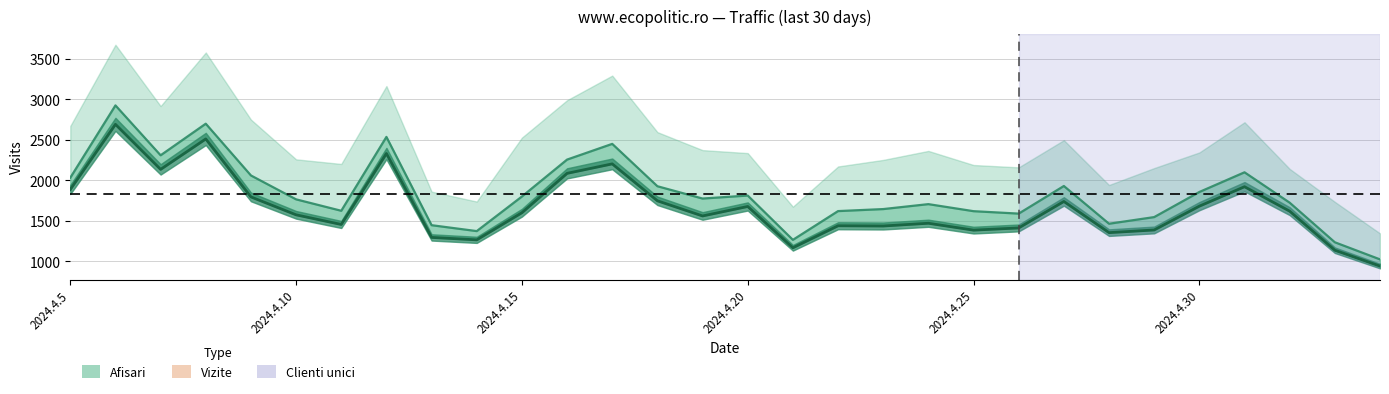

At which category is the sum across all series the highest?

2024.4.6